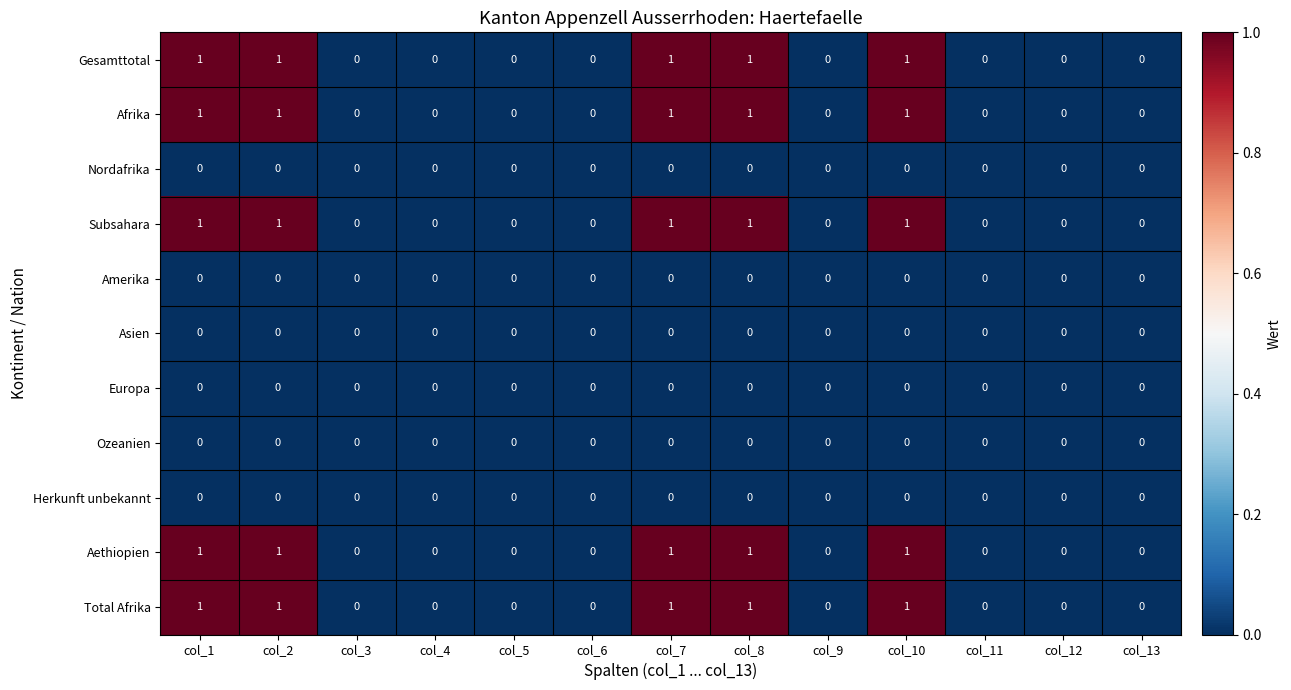

Is it true that Subsahara equals 0 at col_3?

True